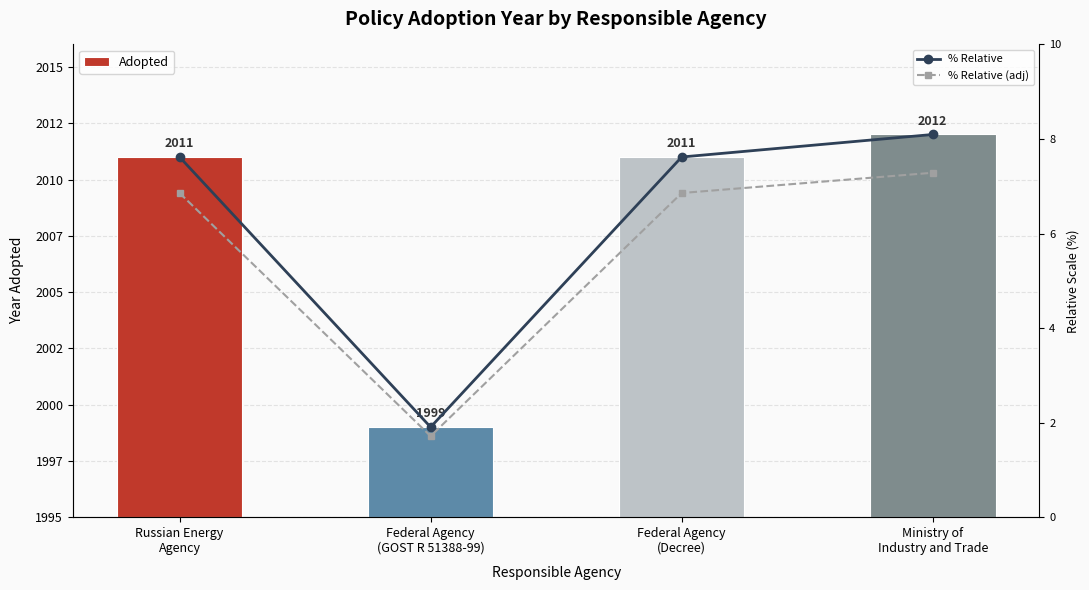

Reading left to right, what are all the values shown in this chart?

Adopted: Russian Energy
Agency=2011.0	Federal Agency
(GOST R 51388-99)=1999.0	Federal Agency
(Decree)=2011.0	Ministry of
Industry and Trade=2012.0
% Relative: Russian Energy
Agency=7.6	Federal Agency
(GOST R 51388-99)=1.9	Federal Agency
(Decree)=7.6	Ministry of
Industry and Trade=8.1
% Relative (adj): Russian Energy
Agency=6.9	Federal Agency
(GOST R 51388-99)=1.7	Federal Agency
(Decree)=6.9	Ministry of
Industry and Trade=7.3